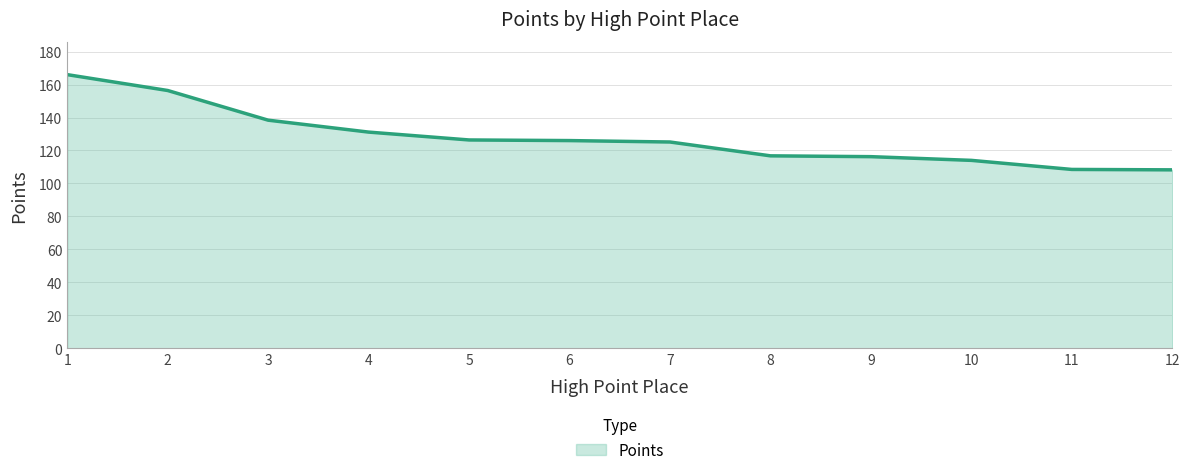

Is it true that the value at 9 is 116.2?

True